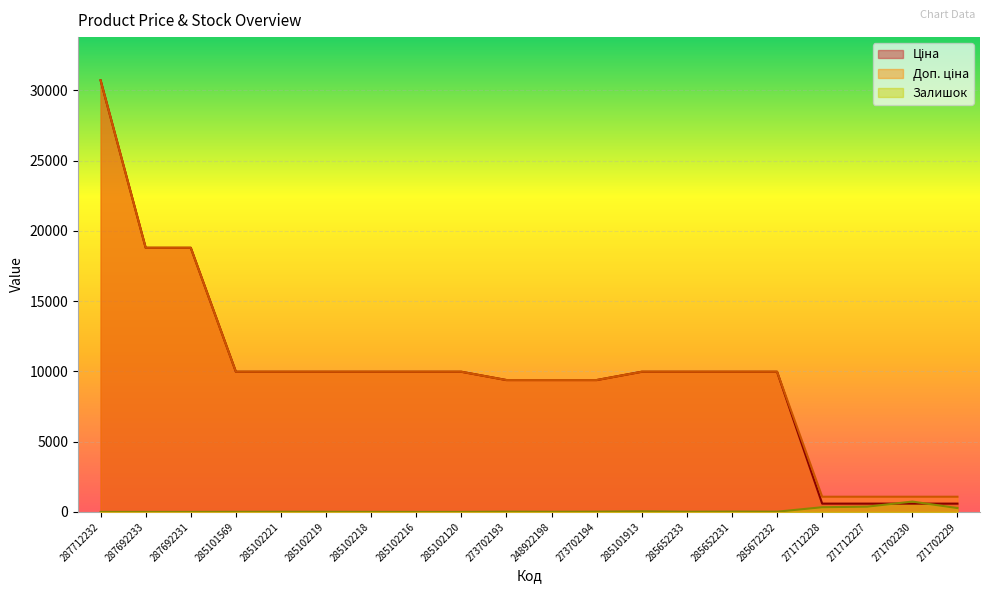

Reading left to right, what are all the values shown in this chart?

Ціна: 287712232=30717.1	287692233=18796.8	287692231=18796.8	285101569=9975.0	285102221=9975.0	285102219=9975.0	285102218=9975.0	285102216=9975.0	285102120=9975.0	273702193=9384.0	248922198=9384.0	273702194=9384.0	285101913=9975.0	285652233=9975.0	285652231=9975.0	285672232=9975.0	271712228=589.9	271712227=589.9	271702230=589.9	271702229=589.9
Доп. ціна: 287712232=30717.1	287692233=18796.8	287692231=18796.8	285101569=9975.0	285102221=9975.0	285102219=9975.0	285102218=9975.0	285102216=9975.0	285102120=9975.0	273702193=9384.0	248922198=9384.0	273702194=9384.0	285101913=9975.0	285652233=9975.0	285652231=9975.0	285672232=9975.0	271712228=1081.7	271712227=1081.7	271702230=1081.7	271702229=1081.7
Залишок: 287712232=0.0	287692233=0.0	287692231=0.0	285101569=7.0	285102221=11.0	285102219=9.0	285102218=3.0	285102216=0.0	285102120=0.0	273702193=18.0	248922198=11.0	273702194=18.0	285101913=45.0	285652233=12.0	285652231=23.0	285672232=16.0	271712228=334.0	271712227=374.0	271702230=736.0	271702229=273.0